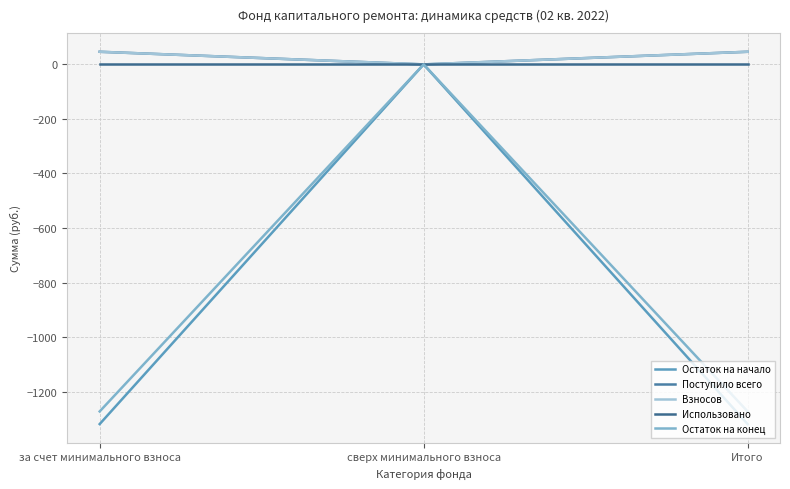

What are all the series names shown in the legend?

Остаток на начало, Поступило всего, Взносов, Использовано, Остаток на конец